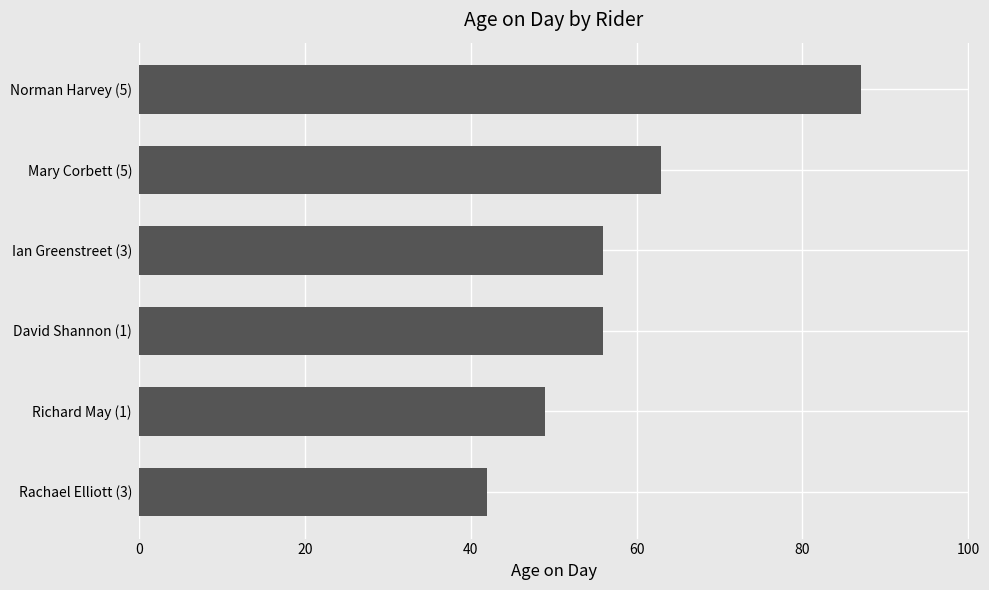

Read the value at Rachael Elliott (3).

42